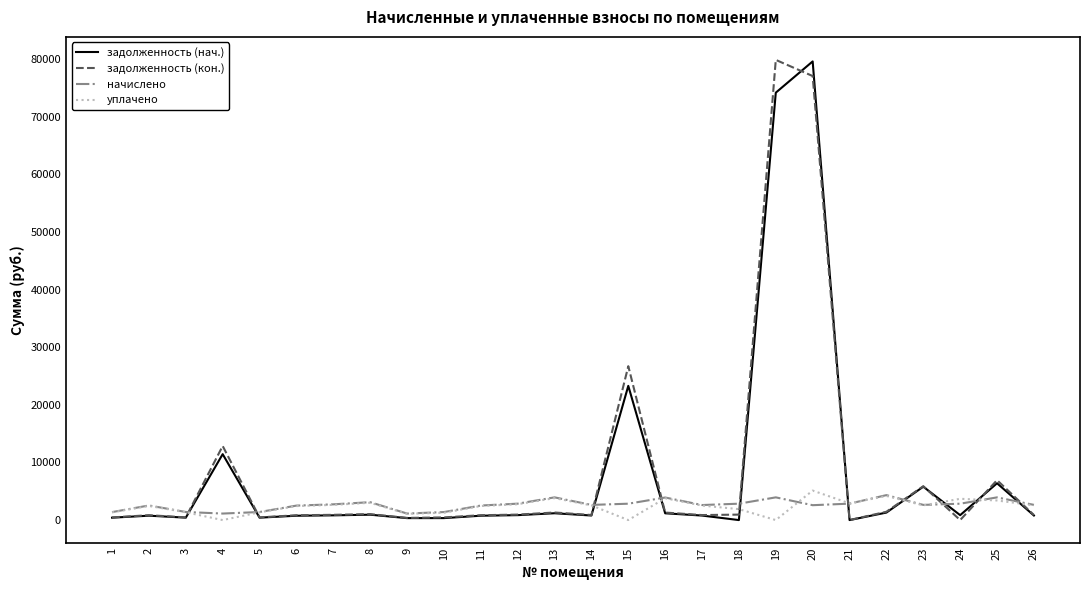

The value of уплачено at 12 is 2753.5. True or false?

True